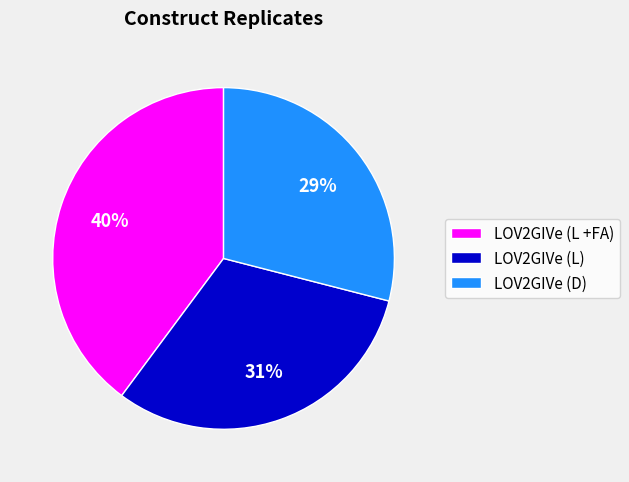

To the nearest percent, what percentage of the pie is LOV2GIVe (L +FA)?

40%